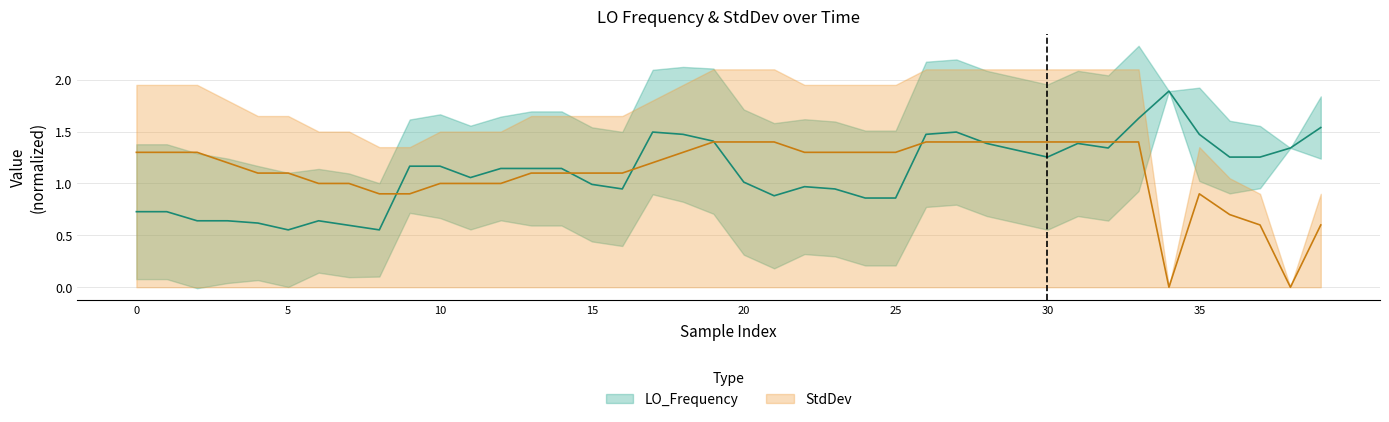

How many times do StdDev and LO_Frequency cross each other?

7